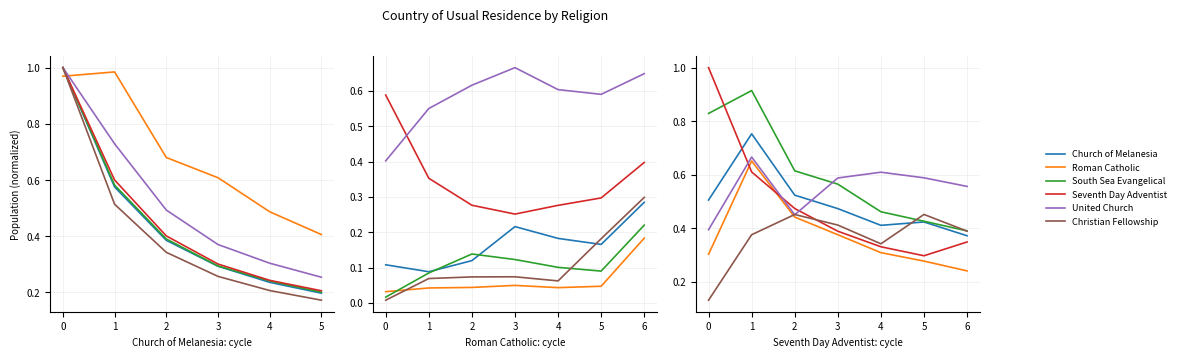

What is the difference between the maximum and second lowest values in the United Church series?

0.2